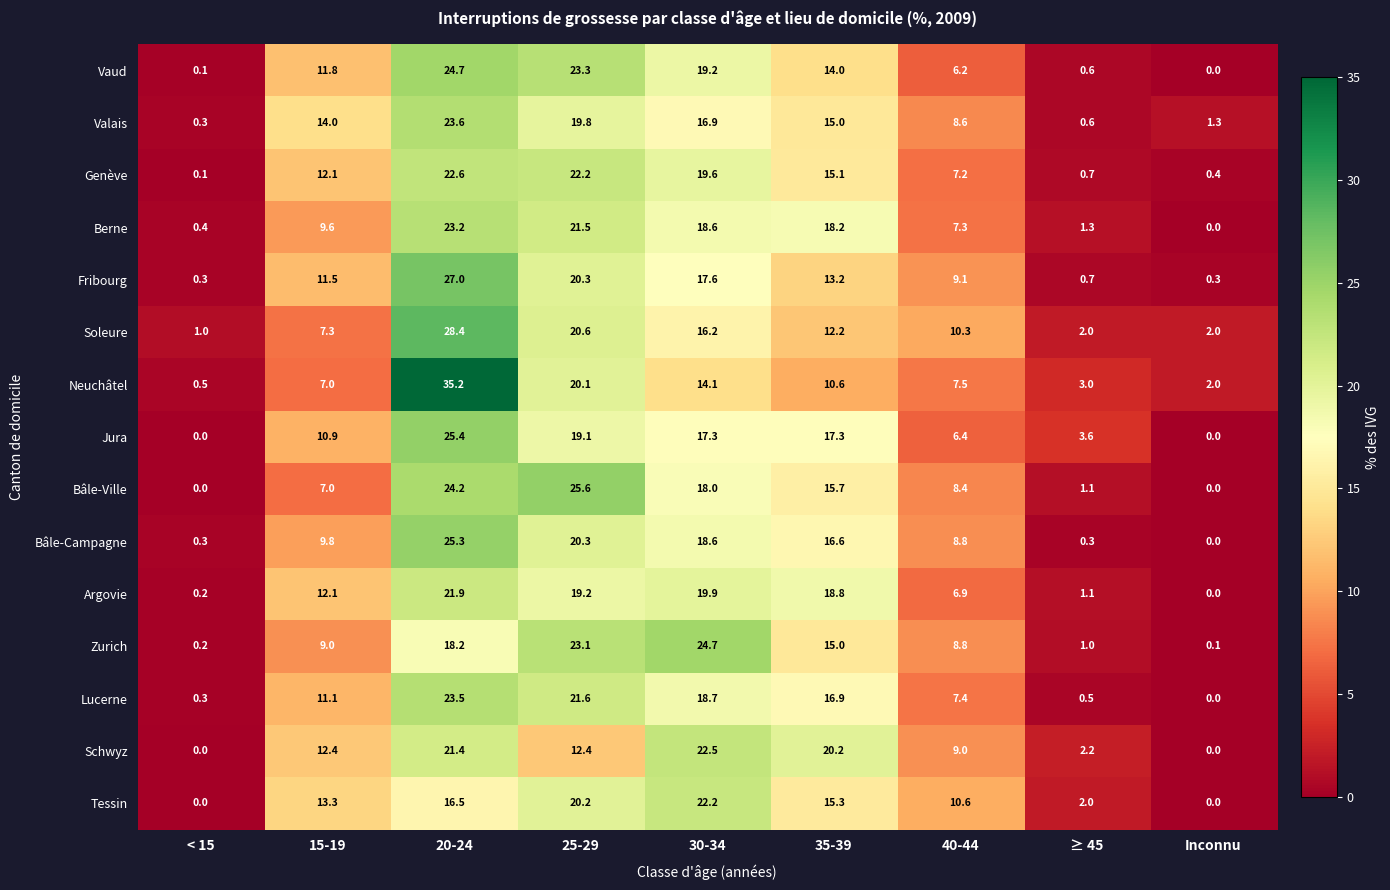

List the labels in order of Zurich value, smallest first.

Inconnu, < 15, ≥ 45, 40-44, 15-19, 35-39, 20-24, 25-29, 30-34